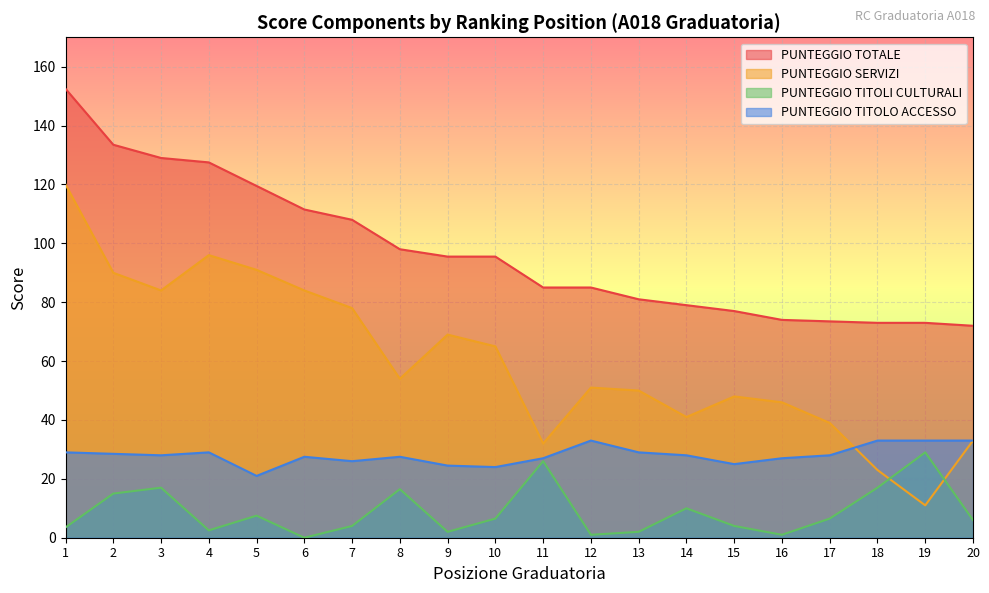

What is the difference between the maximum and minimum values in the PUNTEGGIO TITOLI CULTURALI series?

29.0